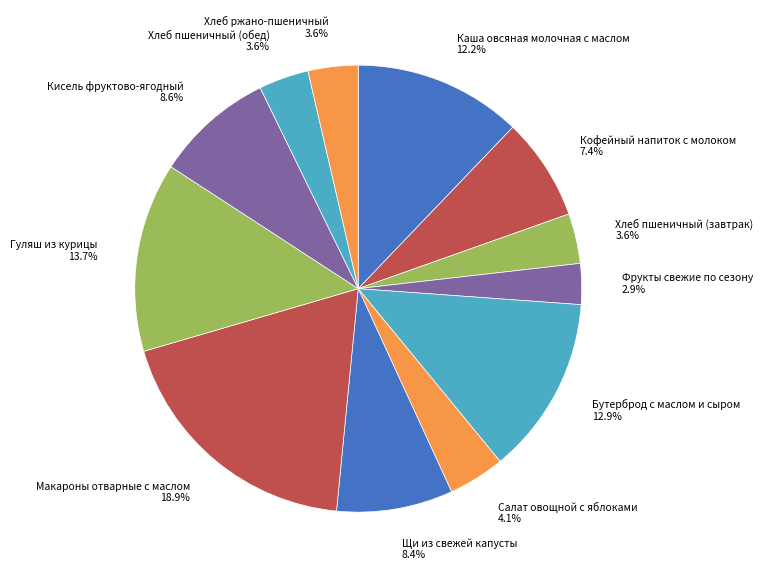

Does any single category account for the majority?

No